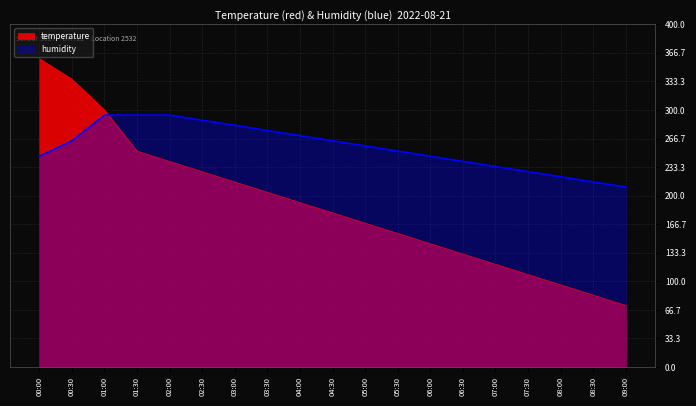

List the labels in order of temperature value, smallest first.

09:00, 08:30, 08:00, 07:30, 07:00, 06:30, 06:00, 05:30, 05:00, 04:30, 04:00, 03:30, 03:00, 02:30, 02:00, 01:30, 01:00, 00:30, 00:00